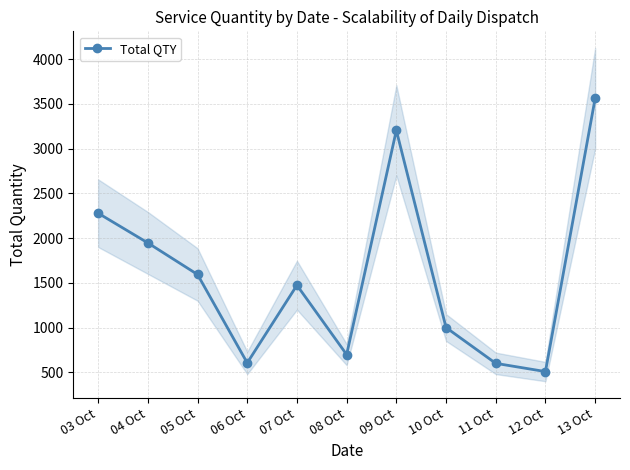

What is the average value?

1588